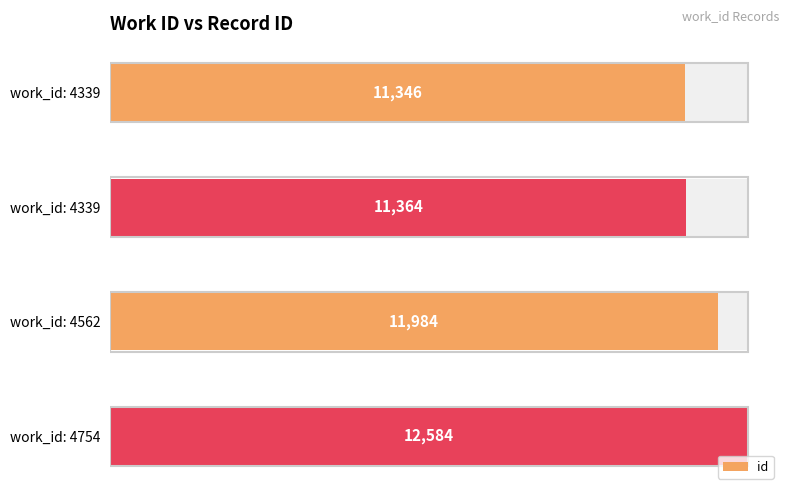

The chart shows a value of 16634 at work_id: 4562. True or false?

False